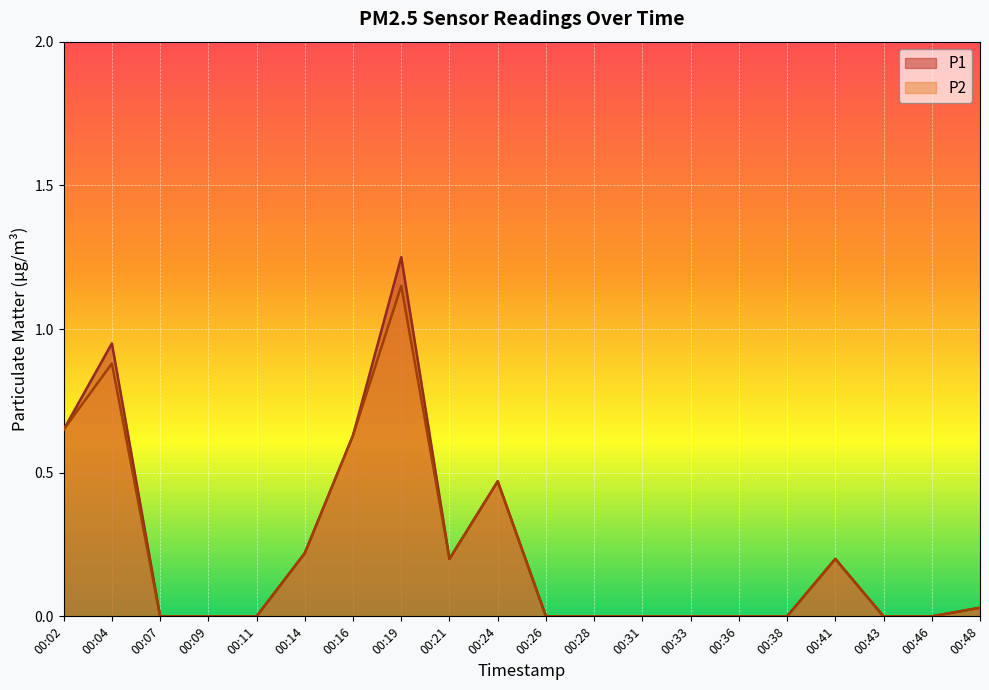

At which category is the sum across all series the highest?

00:19